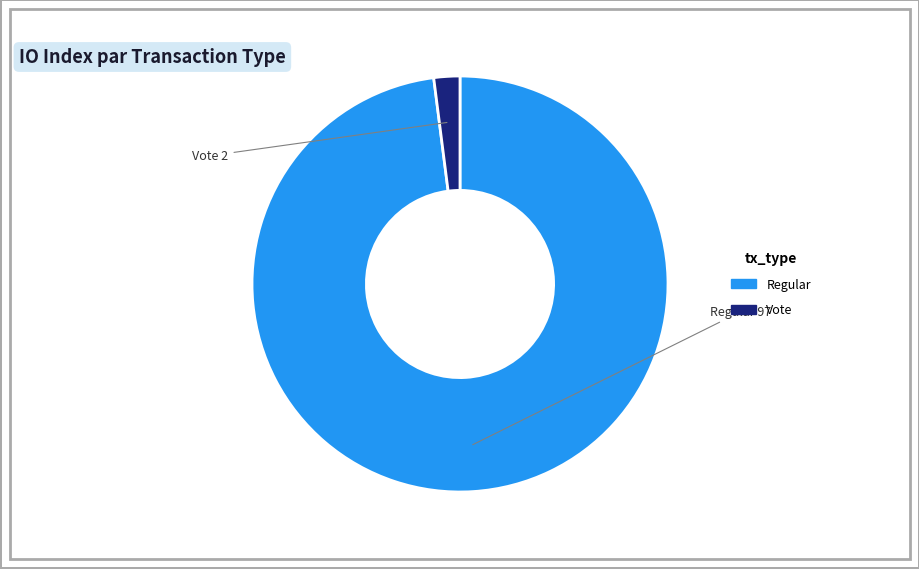

How many slices are in this pie chart?

2